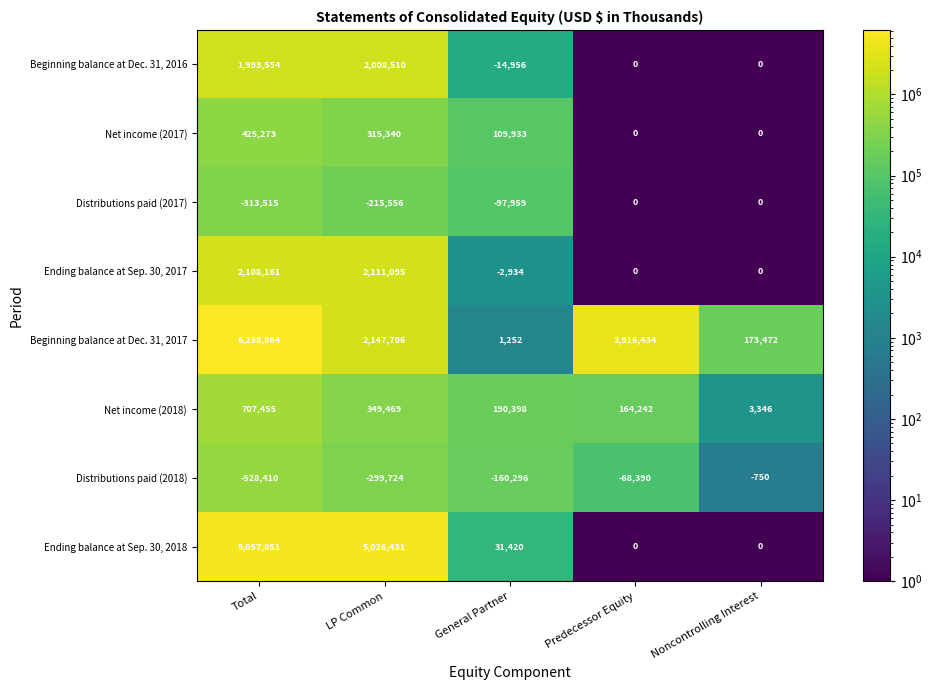

Which series has the largest total across all categories?

Beginning balance at Dec. 31, 2017